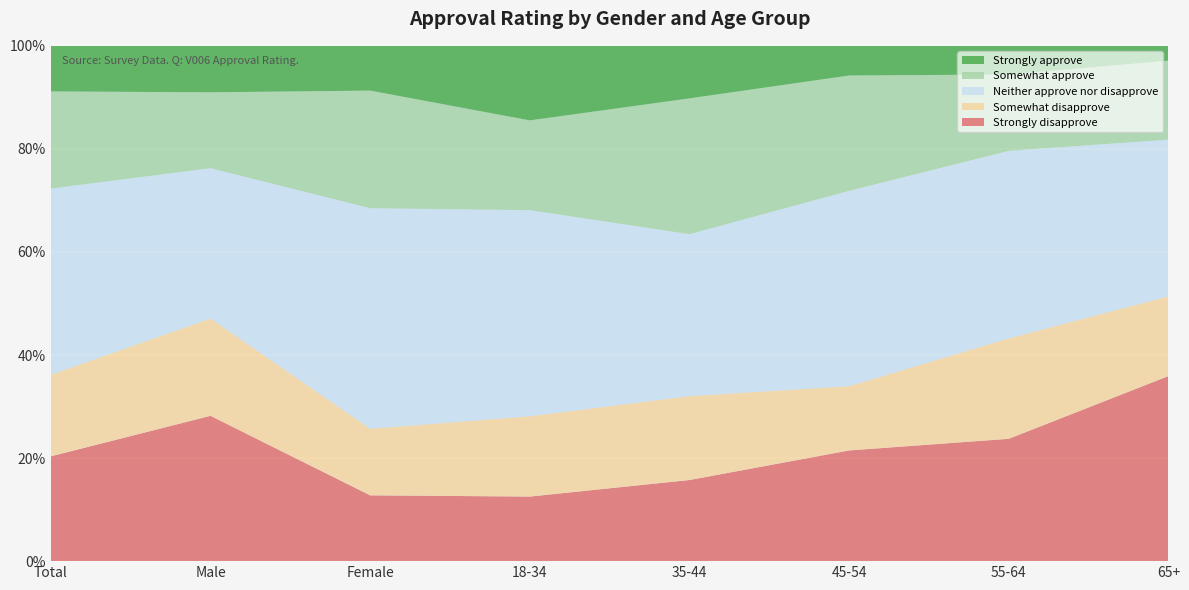

How many times do Strongly disapprove and Neither approve nor disapprove cross each other?

1